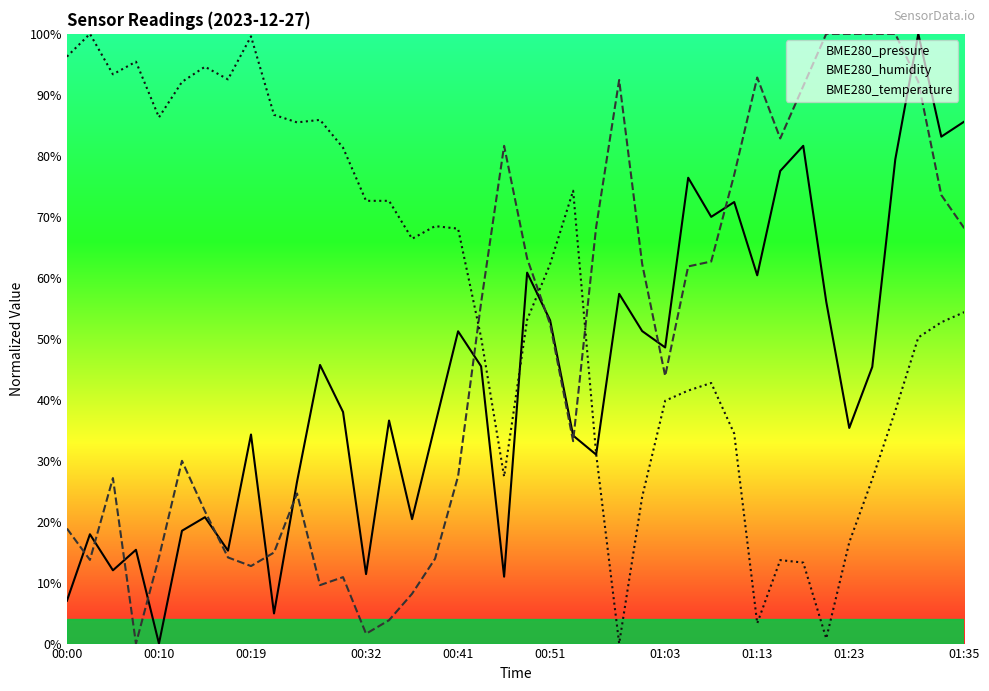

In BME280_humidity, how many points are lower than both neighbors (excluding endpoints)?

8